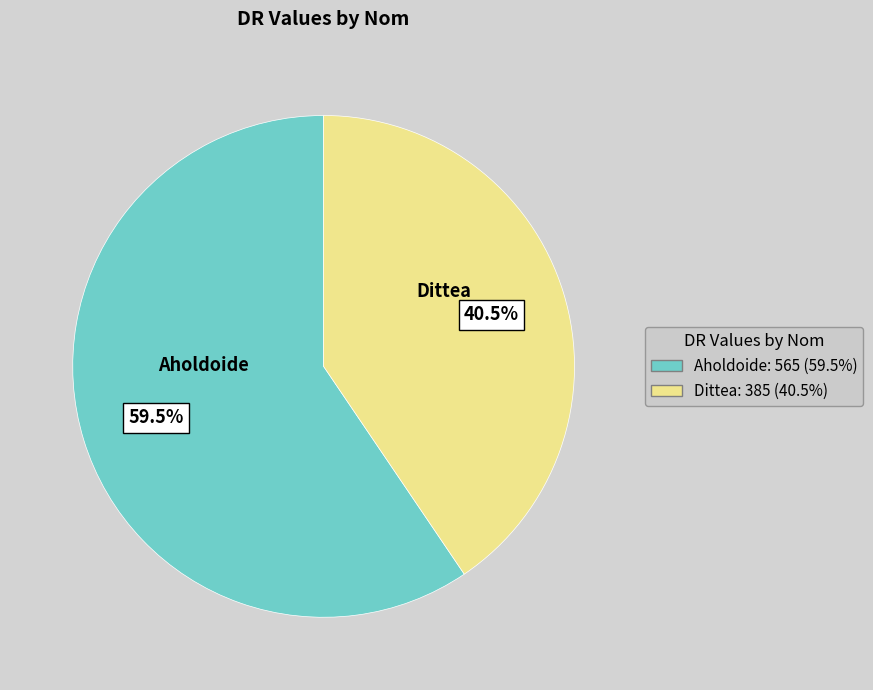

Count the number of slices in the pie.

2